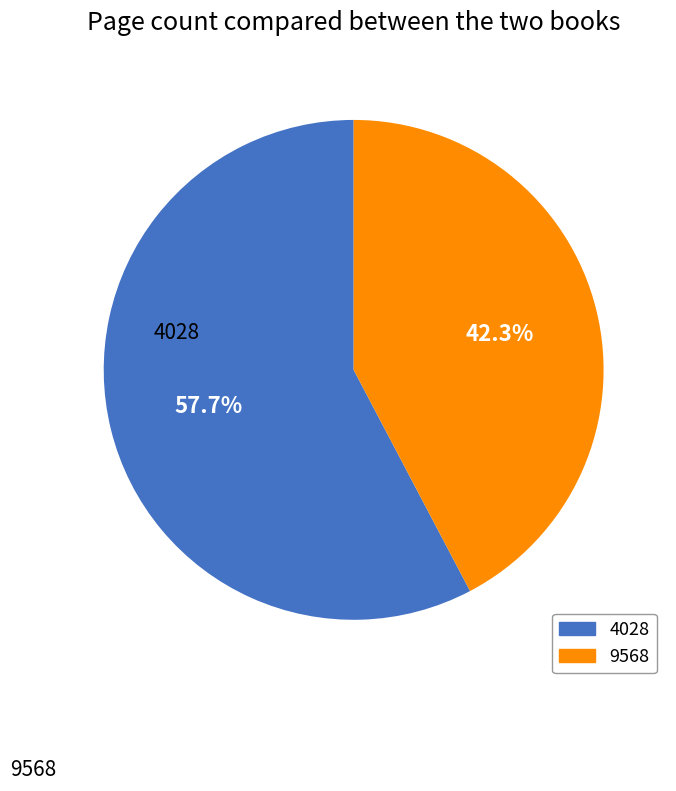

How many segments does this pie chart have?

2